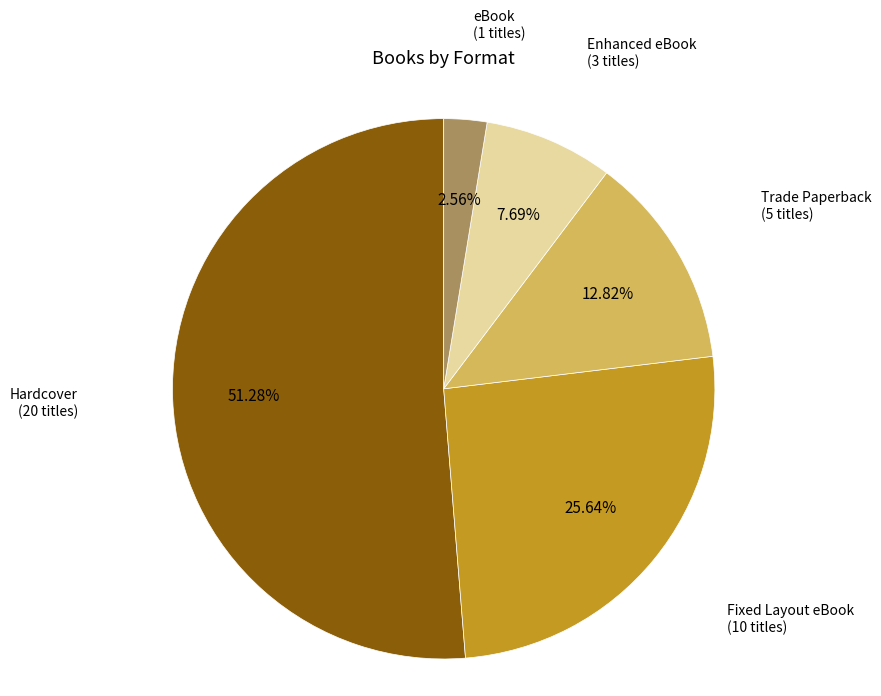

What is the smallest slice in the pie chart?

eBook